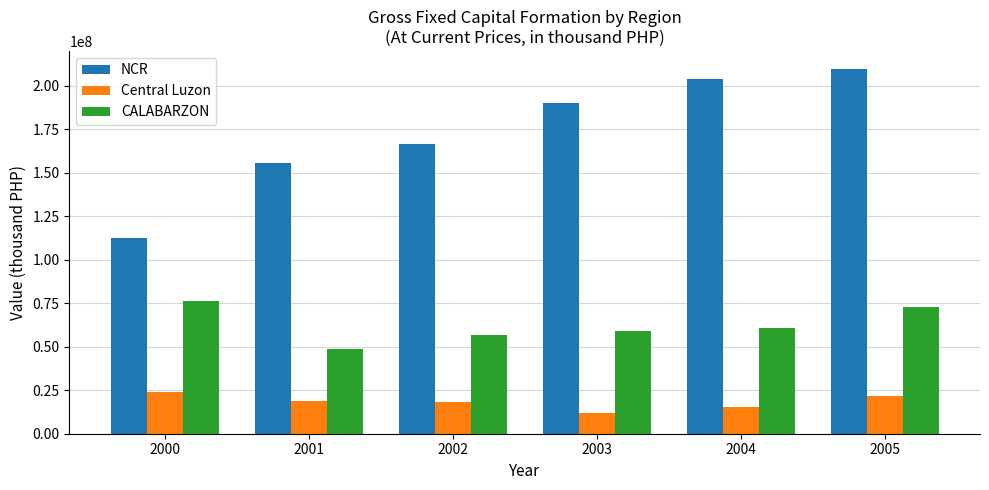

Which series has the widest spread of values?

NCR